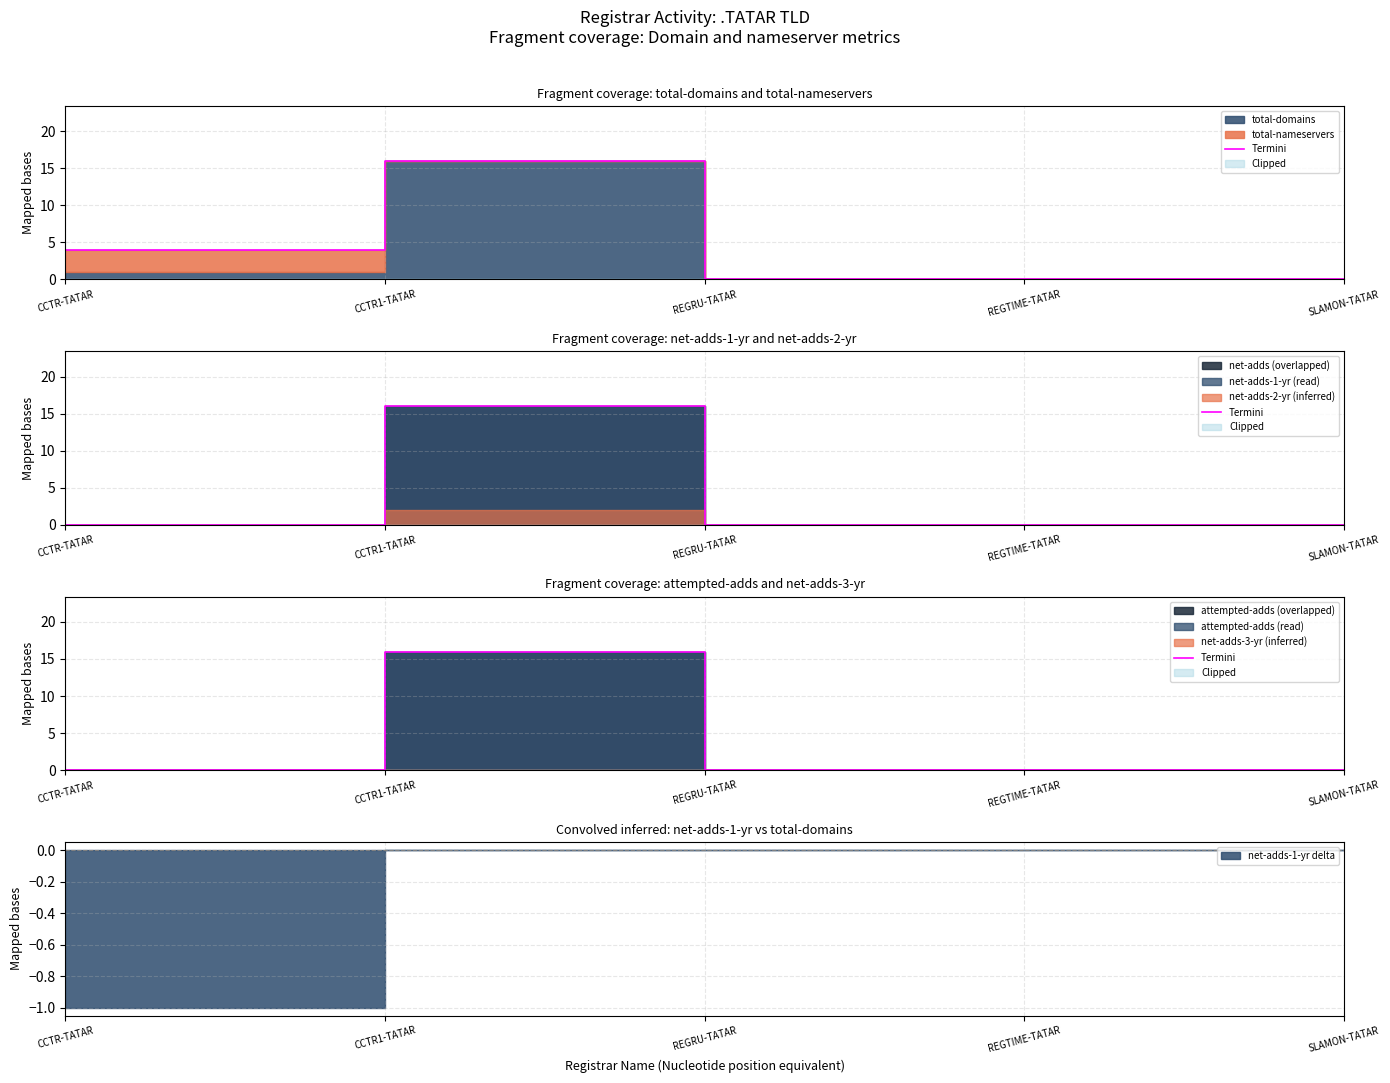

What is the greatest value displayed?

16